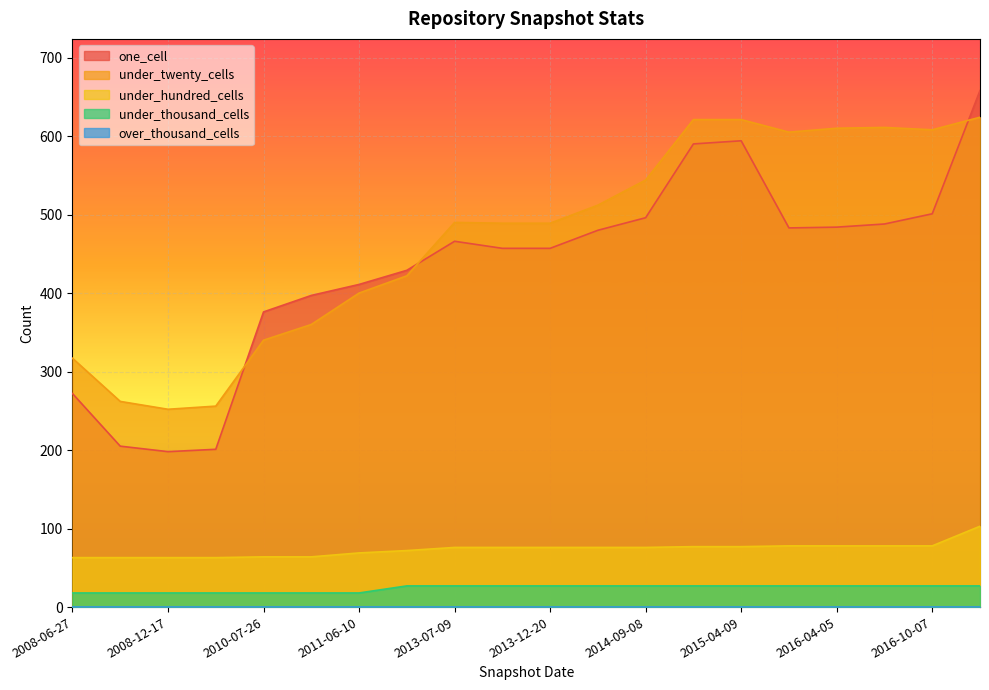

At which category does under_twenty_cells reach its first local valley?

2008-12-17